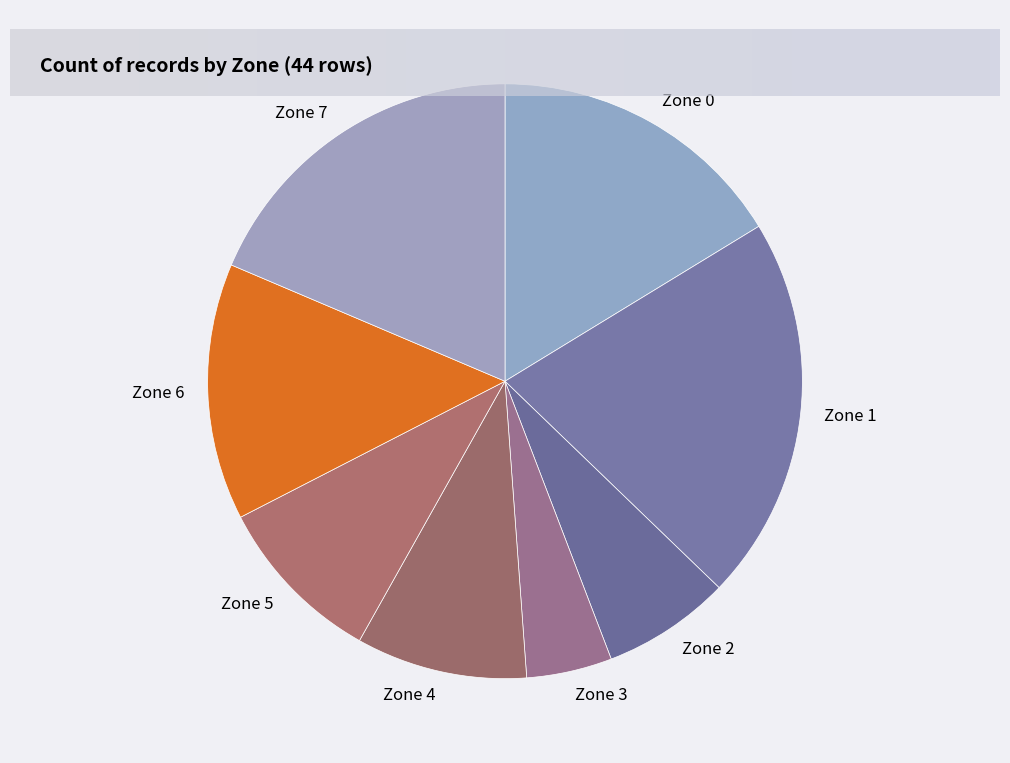

Does Zone 3 account for over 50% of the chart?

No